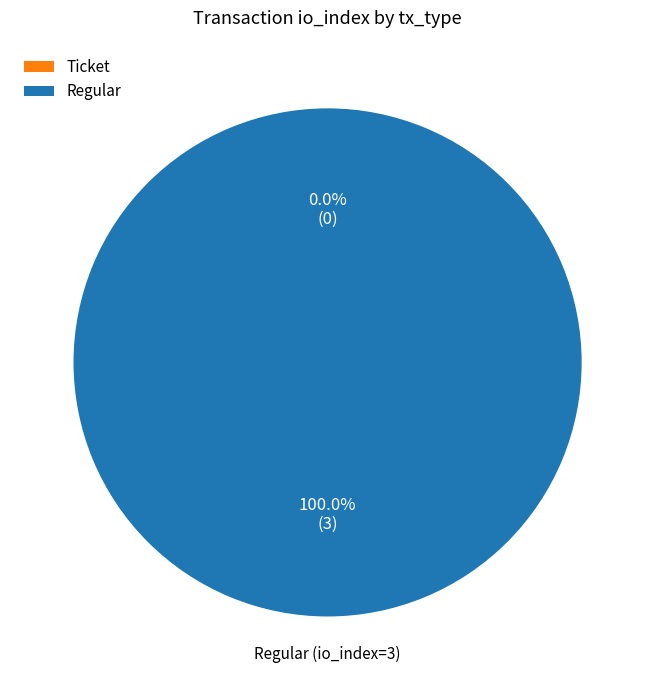

Is it true that Ticket is 0% of the pie?

True